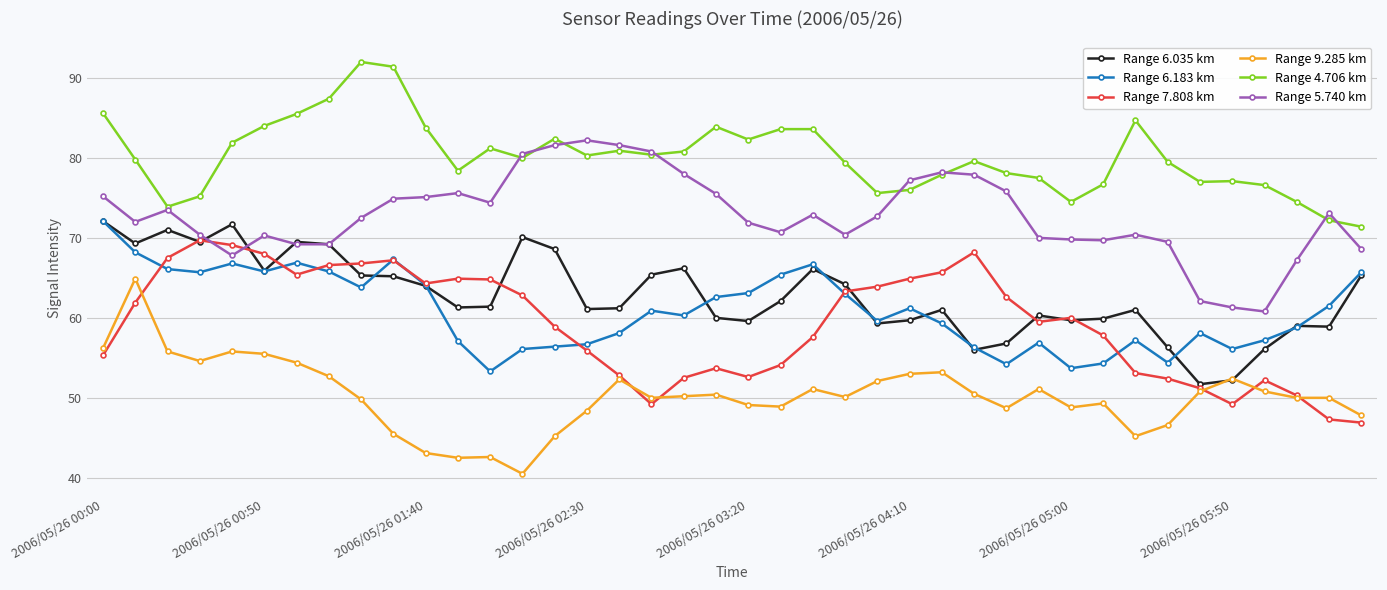

What is the maximum value for Range 6.035 km?

72.1